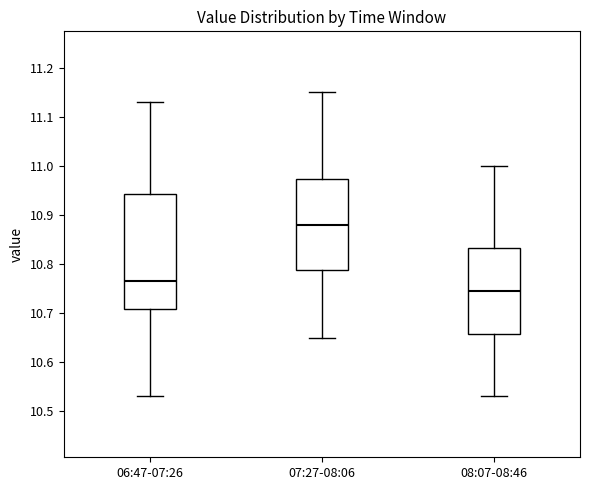

Reading left to right, read every box against the y-axis: the position of its median line, the range the box covers, and the ends of its whiskers. The values are not printed on the chart, so give them approximately, as read against the axis.

06:47-07:26: median 10.77, box 10.71 to 10.94, whiskers 10.53 to 11.13
07:27-08:06: median 10.88, box 10.79 to 10.97, whiskers 10.65 to 11.15
08:07-08:46: median 10.75, box 10.66 to 10.83, whiskers 10.53 to 11.00